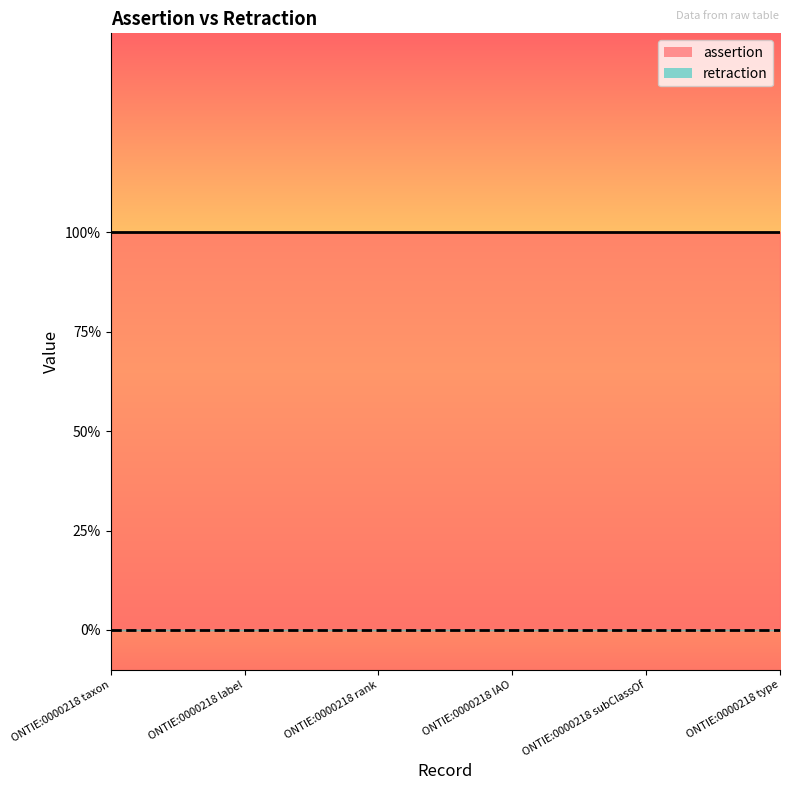

True or false: assertion and retraction cross at least once.

False